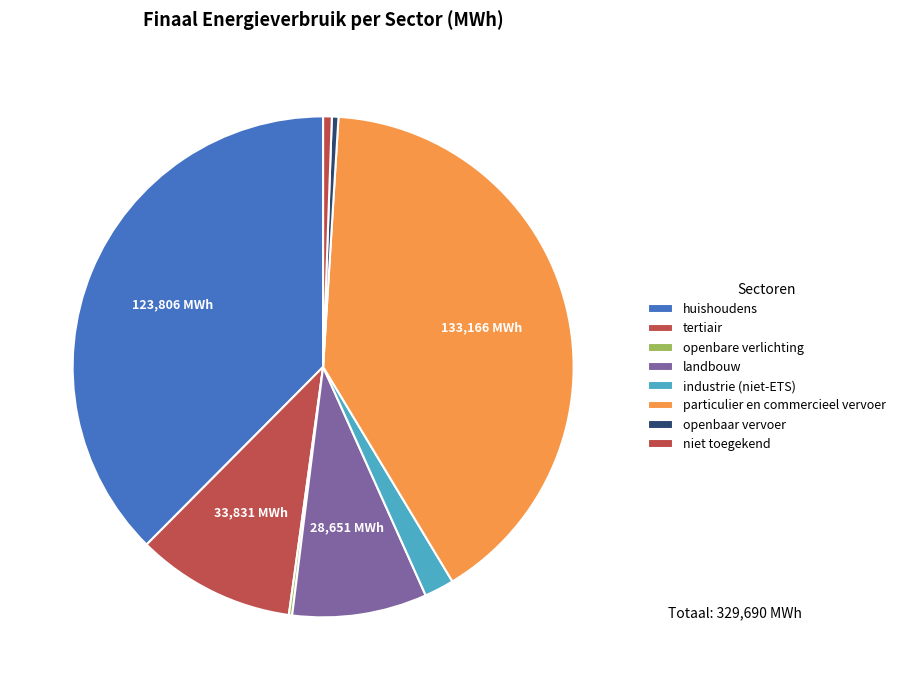

Is it true that openbare verlichting is 0% of the pie?

True